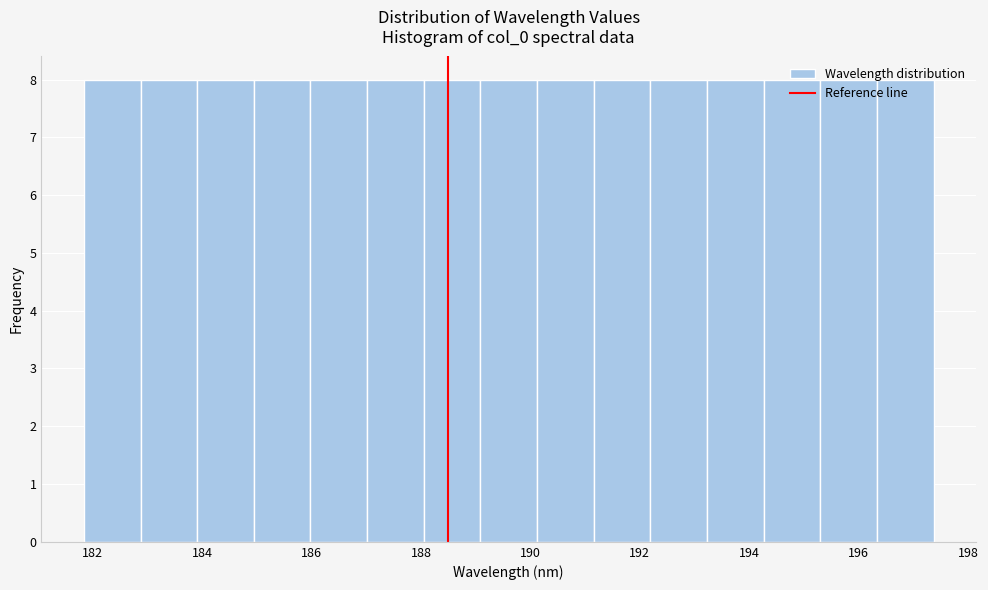

Reading left to right, transcribe this chart: for each bar, give the range it covers on the x-axis and its height. Neither the bar edges nor the heights are printed on the chart, so give them approximately, as read against the axes.

181.8 to 182.8: 8
182.8 to 184.0: 8
184.0 to 185.0: 8
185.0 to 186.0: 8
186.0 to 187.0: 8
187.0 to 188.0: 8
188.0 to 189.0: 8
189.0 to 190.2: 8
190.2 to 191.2: 8
191.2 to 192.2: 8
192.2 to 193.2: 8
193.2 to 194.2: 8
194.2 to 195.2: 8
195.2 to 196.4: 8
196.4 to 197.4: 8